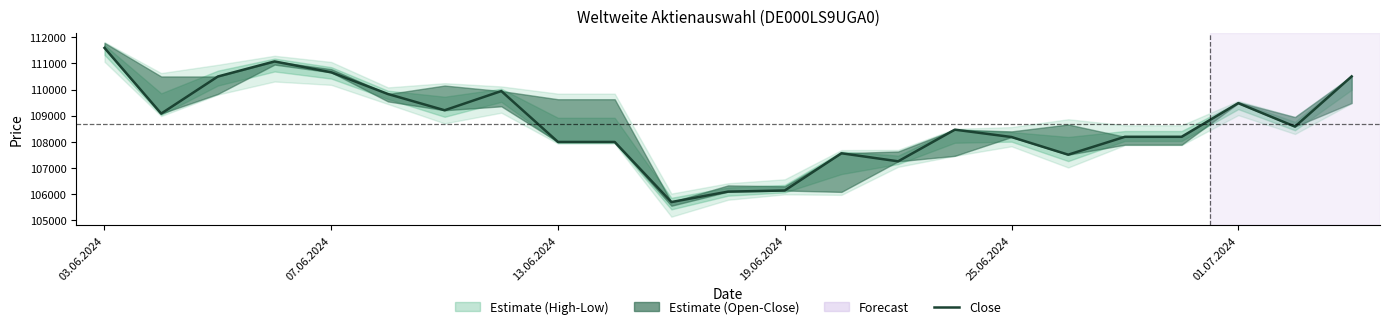

What is the change in value from 9 to 13?

-432